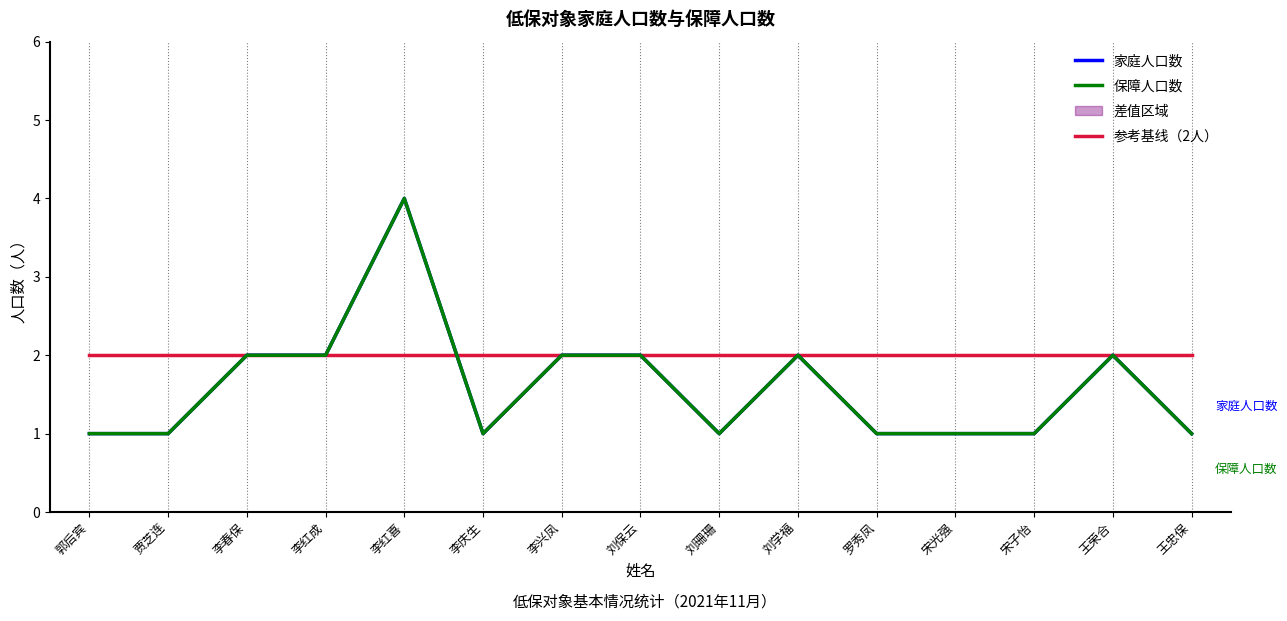

Where is the first local minimum for 保障人口数?

李庆生